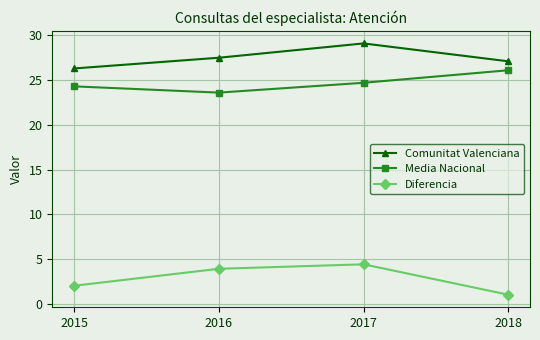

At which label does Diferencia reach its peak?

2017